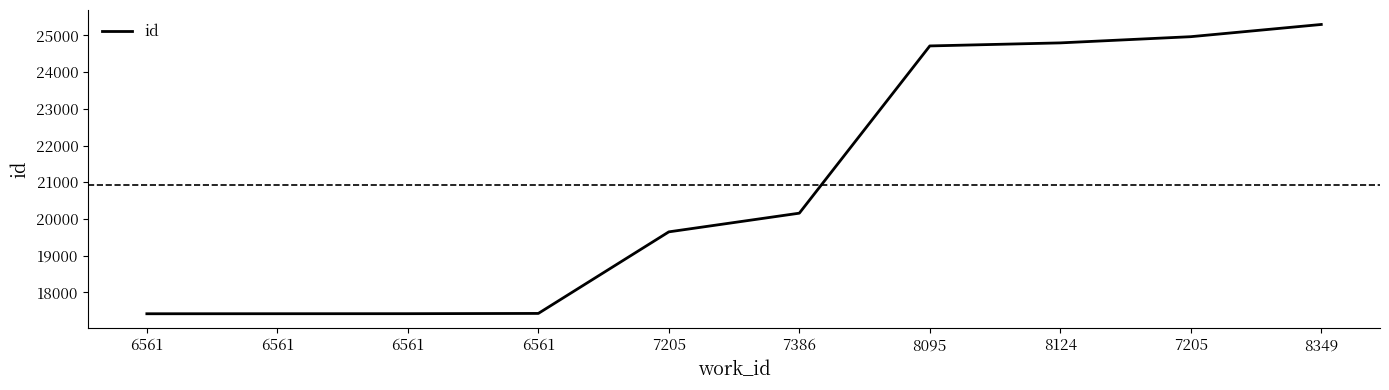

Rank the categories by value from lowest to highest.

6561, 6561, 6561, 6561, 7205, 7386, 8095, 8124, 7205, 8349